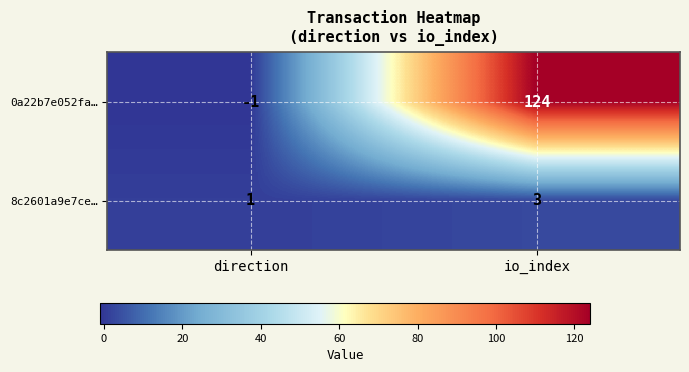

What is the average value of the 0a22b7e052fa… series?

62